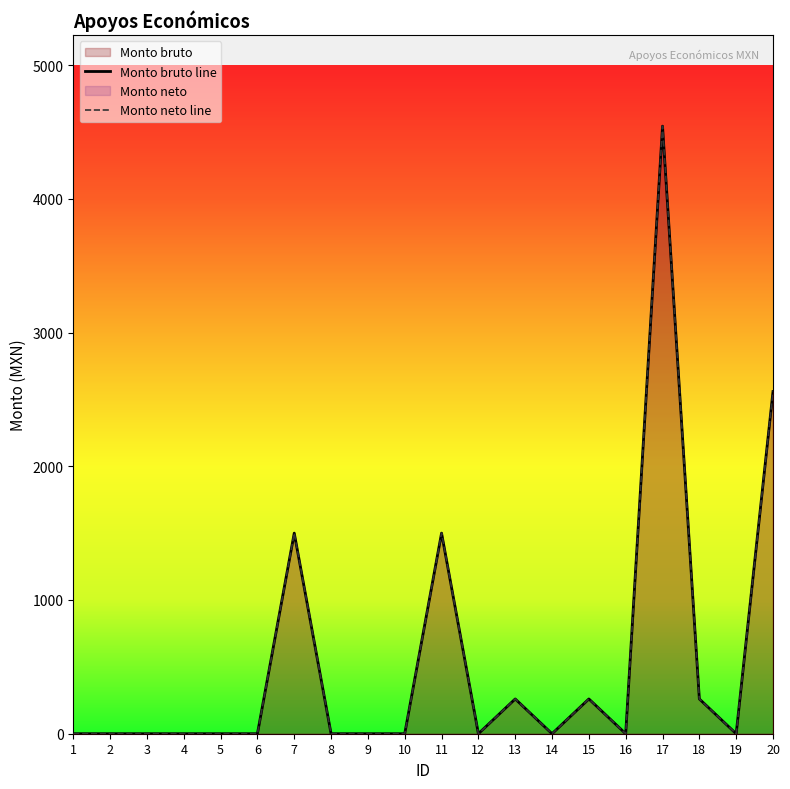

Reading left to right, extract all data points from this chart.

Monto bruto: 1=0.0	2=0.0	3=0.0	4=0.0	5=0.0	6=0.0	7=1500.0	8=0.0	9=0.0	10=0.0	11=1500.0	12=0.0	13=260.0	14=0.0	15=260.0	16=0.0	17=4543.2	18=260.0	19=0.0	20=2558.5
Monto neto: 1=0.0	2=0.0	3=0.0	4=0.0	5=0.0	6=0.0	7=1500.0	8=0.0	9=0.0	10=0.0	11=1500.0	12=0.0	13=260.0	14=0.0	15=260.0	16=0.0	17=4543.2	18=260.0	19=0.0	20=2558.5